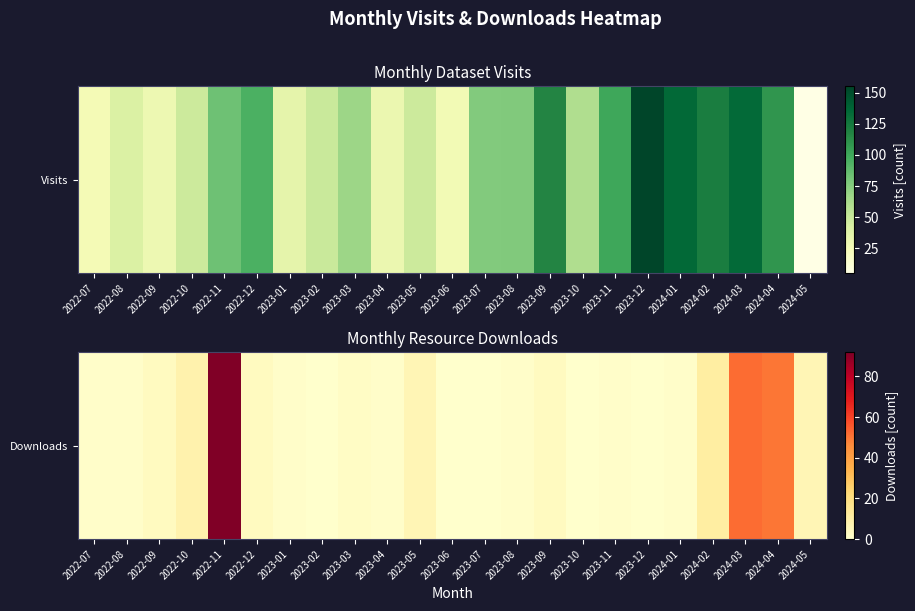

Rank the categories by value from lowest to highest.

2023-02, 2023-06, 2023-07, 2023-10, 2023-12, 2022-07, 2022-08, 2023-01, 2023-04, 2023-08, 2023-11, 2024-01, 2023-03, 2022-09, 2022-12, 2023-09, 2023-05, 2024-05, 2022-10, 2024-02, 2024-04, 2024-03, 2022-11